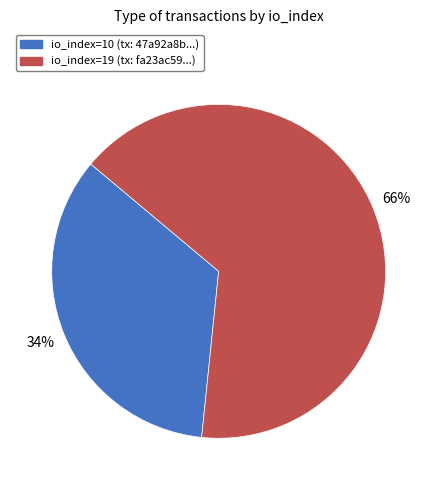

To the nearest percent, what is the combined percentage of io_index=19 and io_index=10?

100%